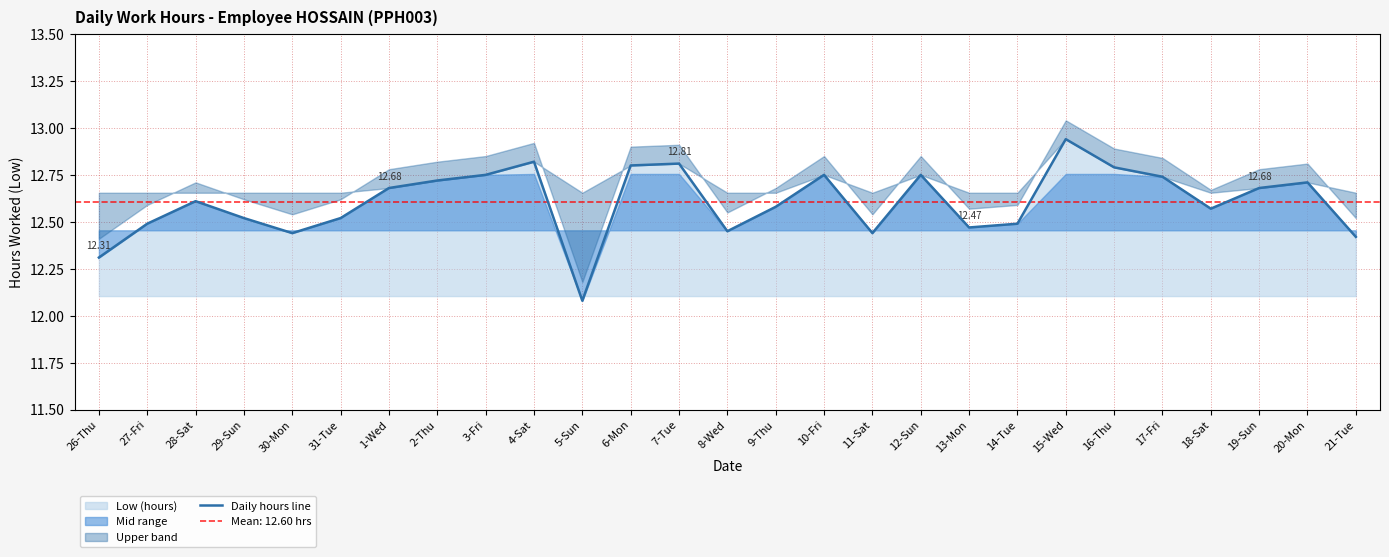

How many lines are shown in the chart?

1